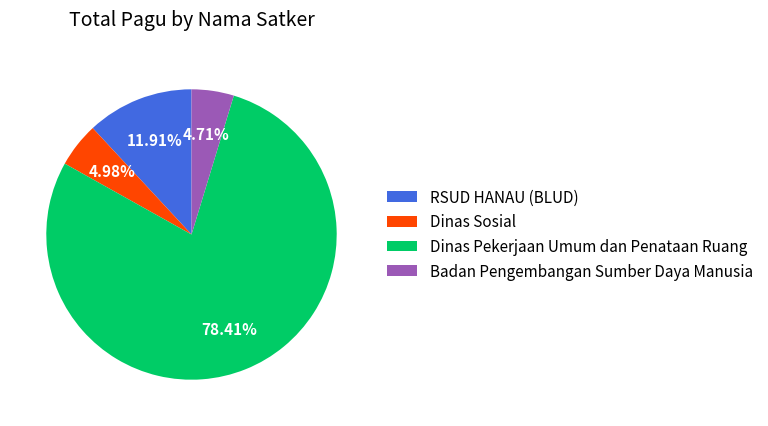

How many slices are in this pie chart?

4